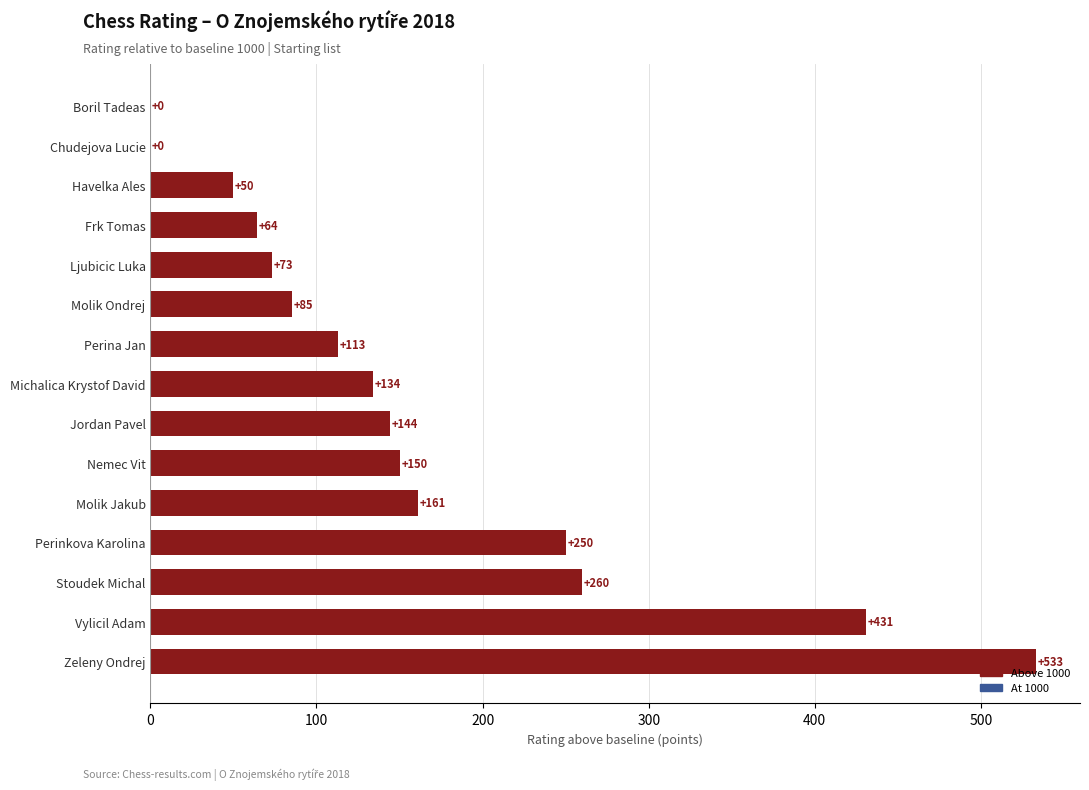

What is the sum of all values?

2448